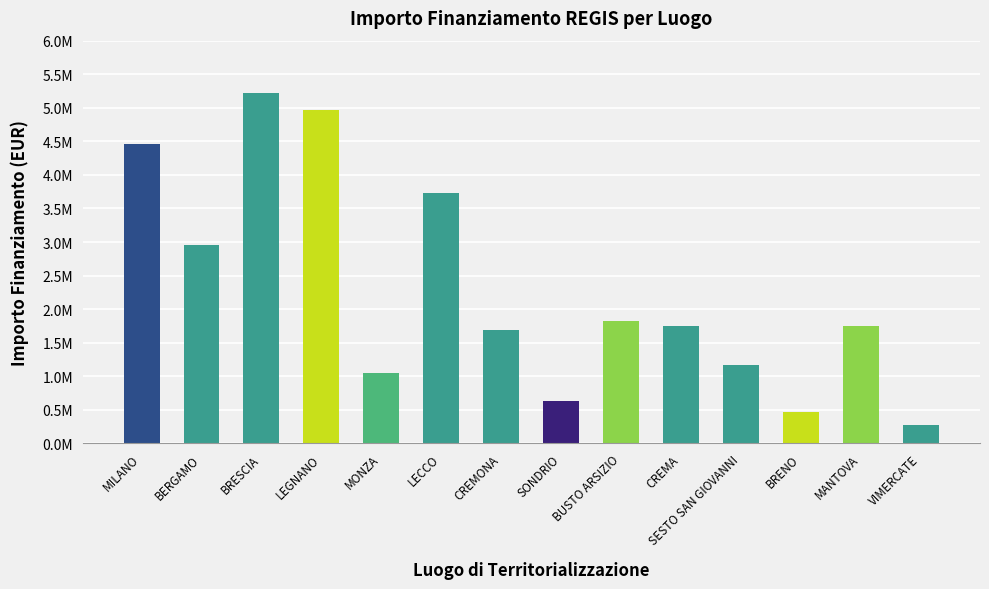

Reading left to right, what are all the values shown in this chart?

4457687	2958264	5219481	4967192	1055210	3734600	1689990	636735	1825425	1748875	1171805	461267	1748875	276759